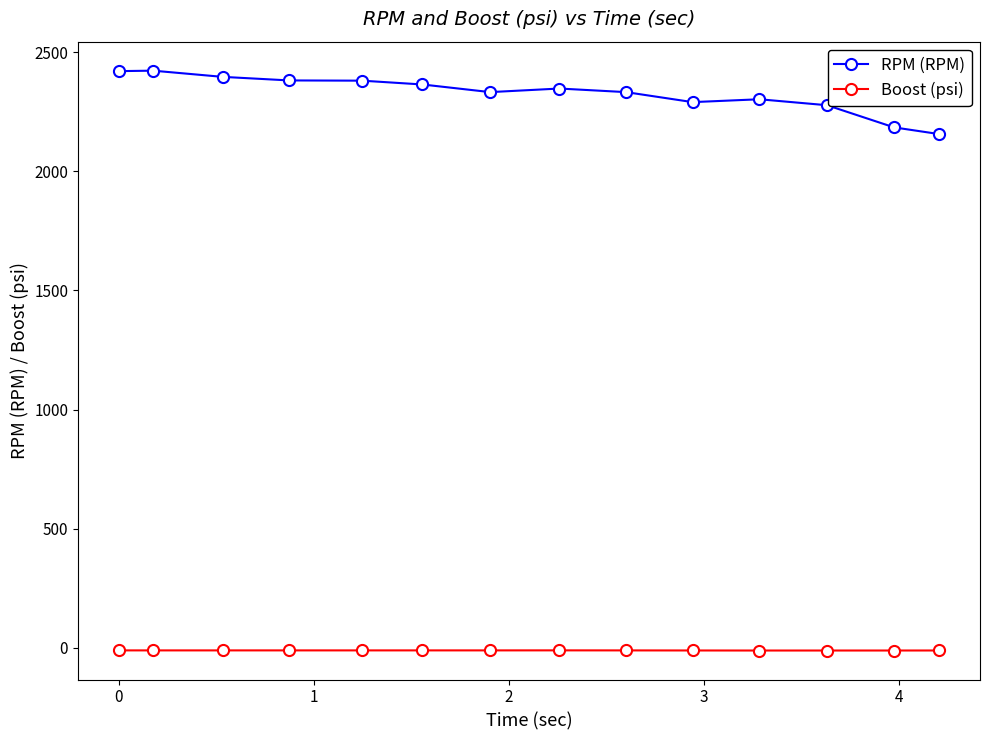

How many lines are shown in the chart?

2